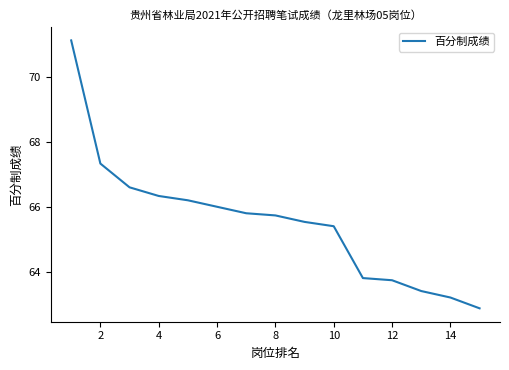

What is the greatest value displayed?

71.1